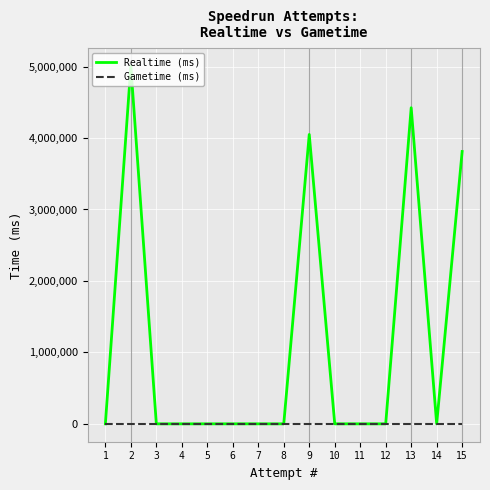

How many lines are shown in the chart?

2